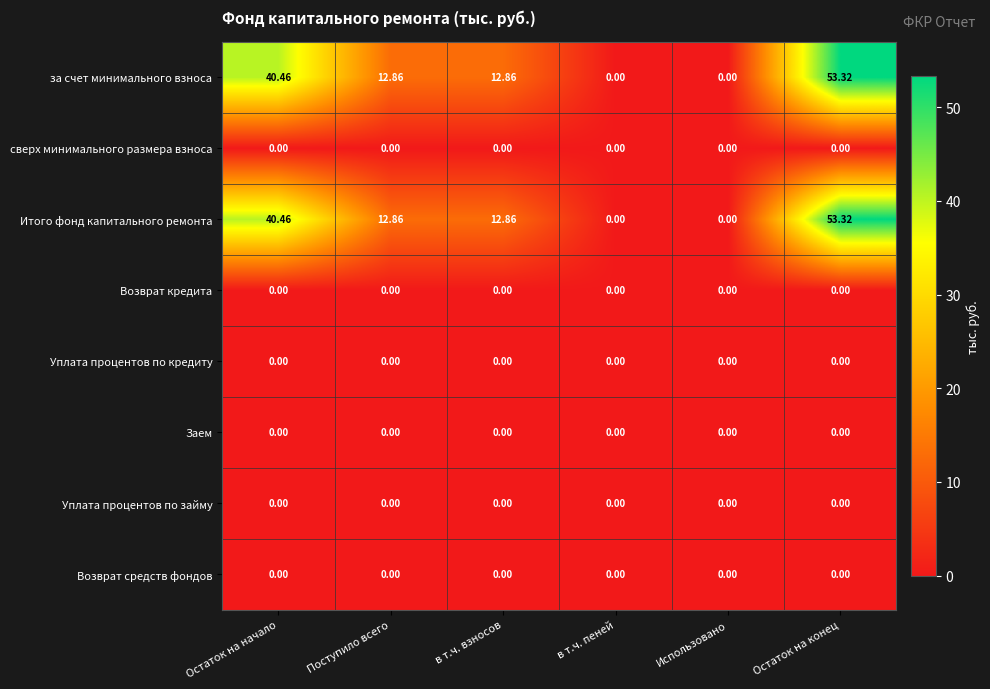

Which category has the highest value across all series?

Остаток на конец